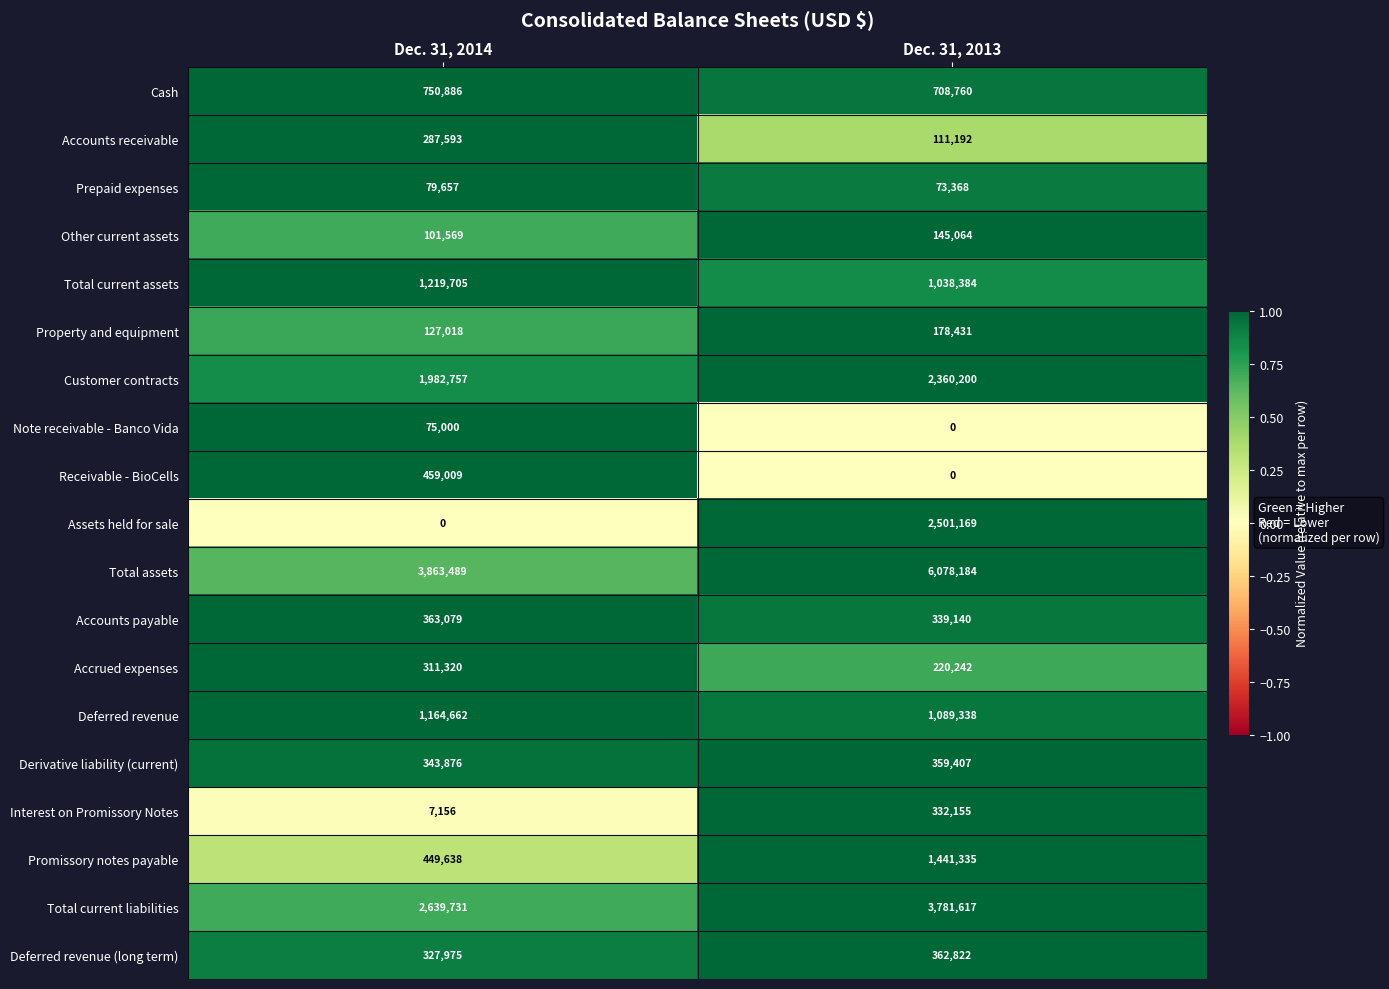

Is the value of Property and equipment at Dec. 31, 2013 greater than the value of Assets held for sale at Dec. 31, 2014?

Yes